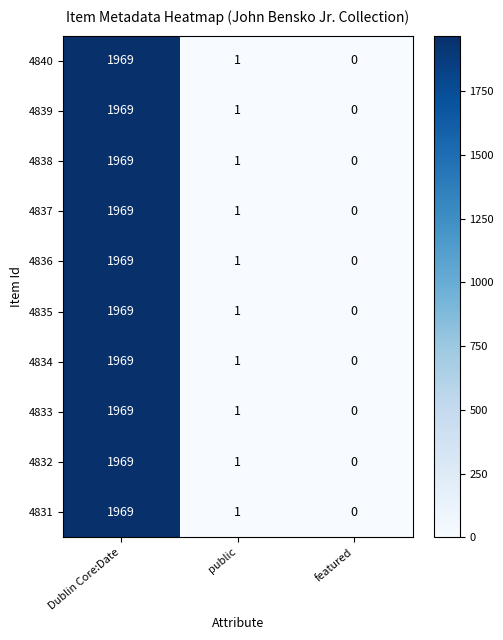

List the labels in order of 4836 value, largest first.

Dublin Core:Date, public, featured